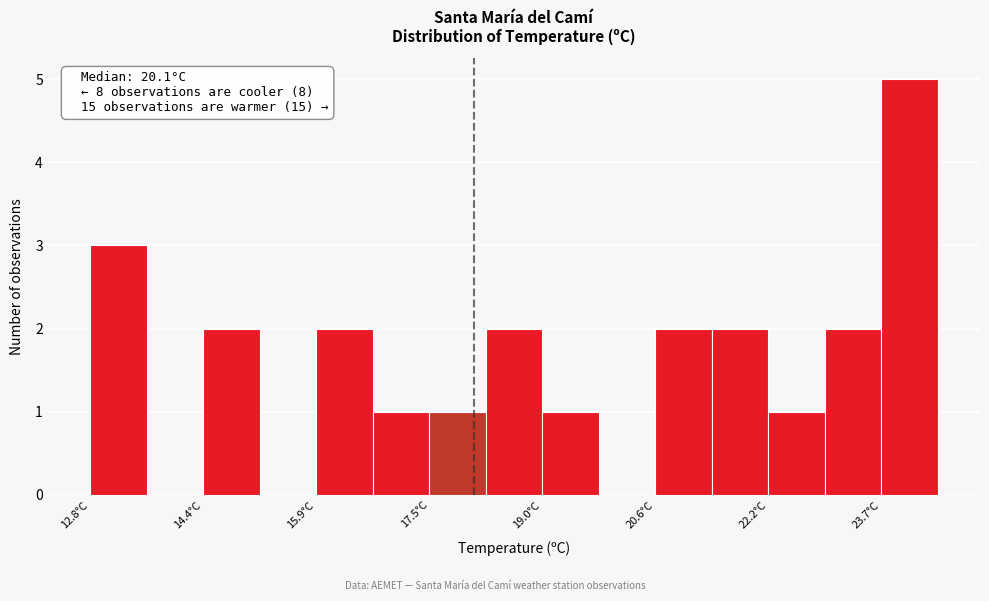

Around what value on the x-axis is the tallest bar? Give the approximate position of its centre, as read against the axis.

24.2